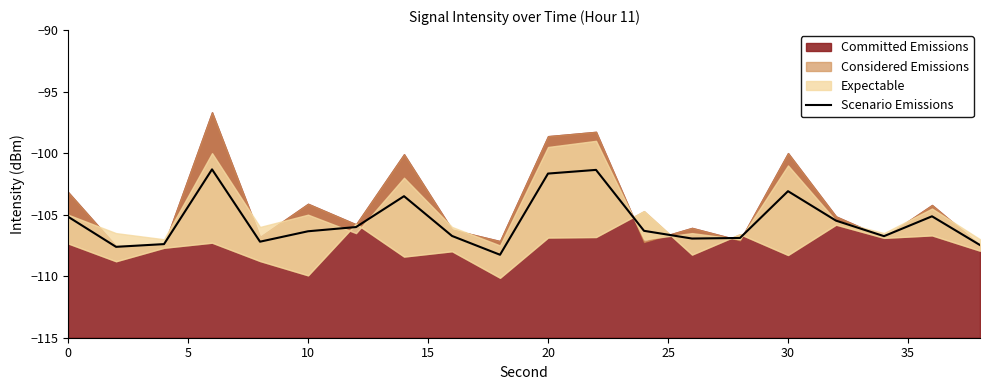

The Scenario Emissions series shows -105.2 at 0. True or false?

True